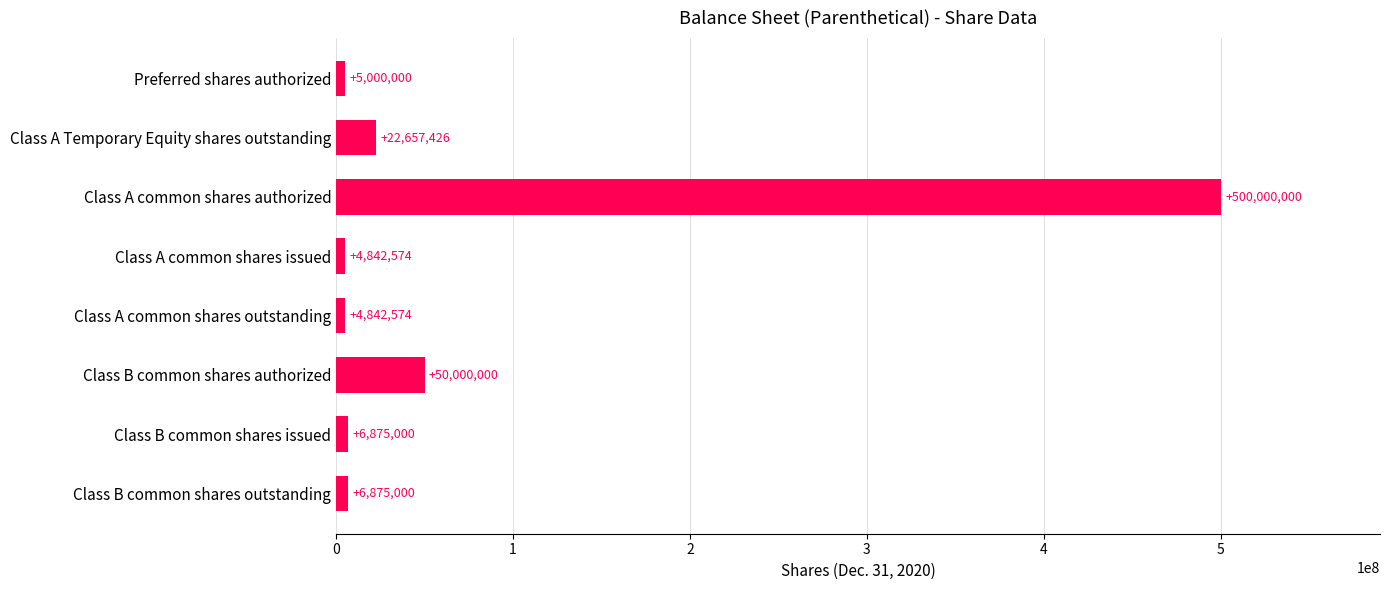

At which label is the value closest to 252421287?

Class B common shares authorized